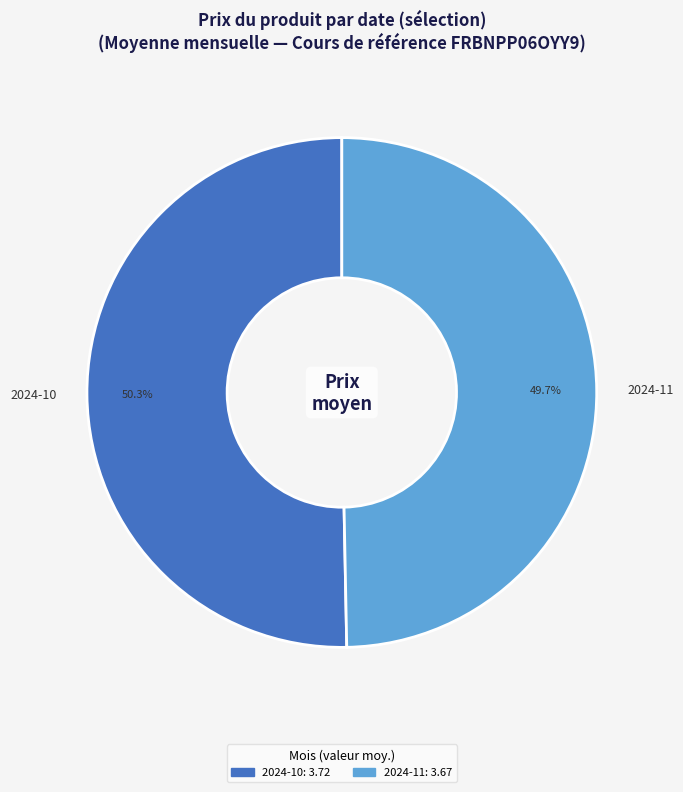

Which slice is the smallest?

2024-11